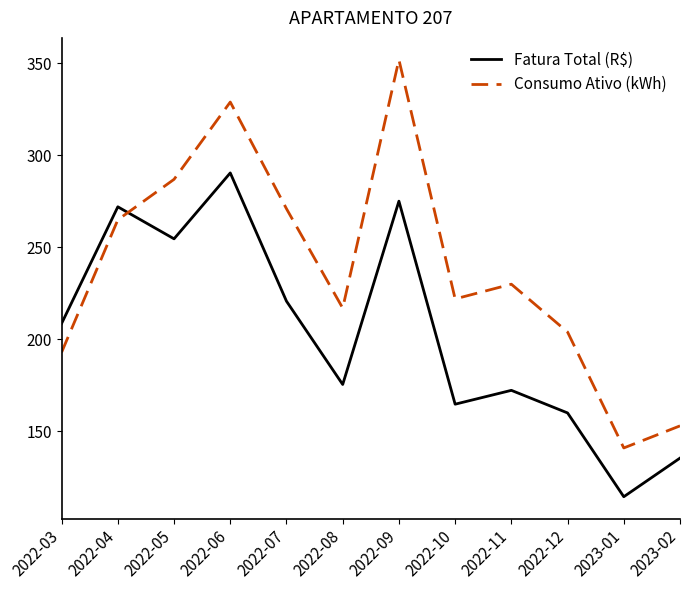

At how many categories does at least one series exceed 264?

5